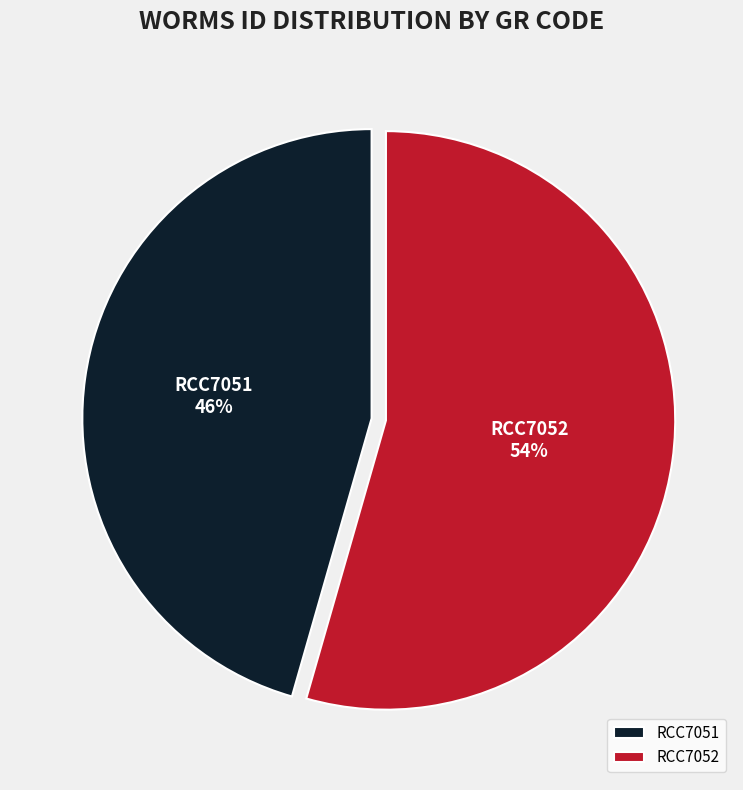

Is the sum of RCC7051 and RCC7052 greater than half?

Yes